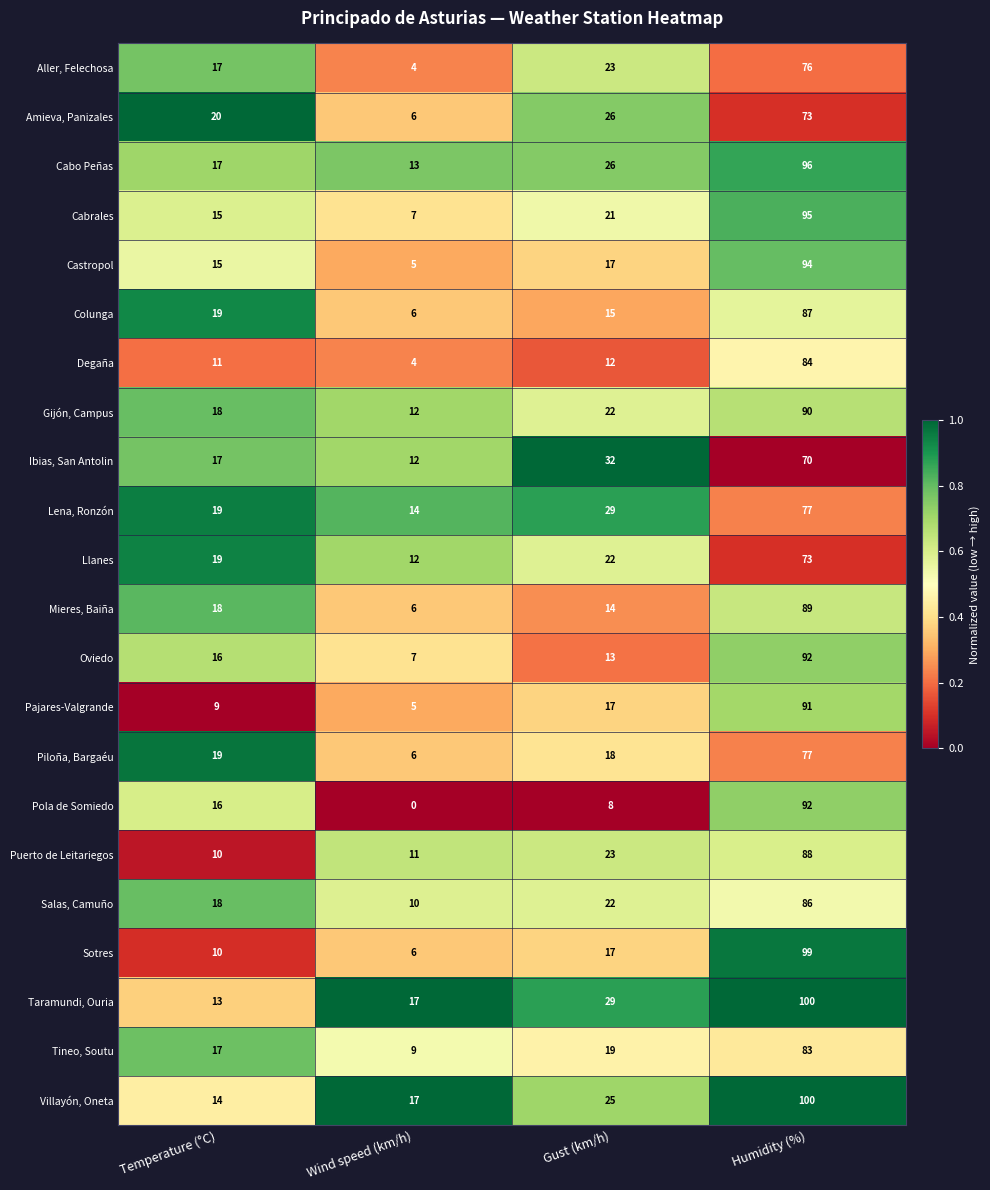

What is the sum of the Oviedo values at Wind speed (km/h) and Gust (km/h)?

20